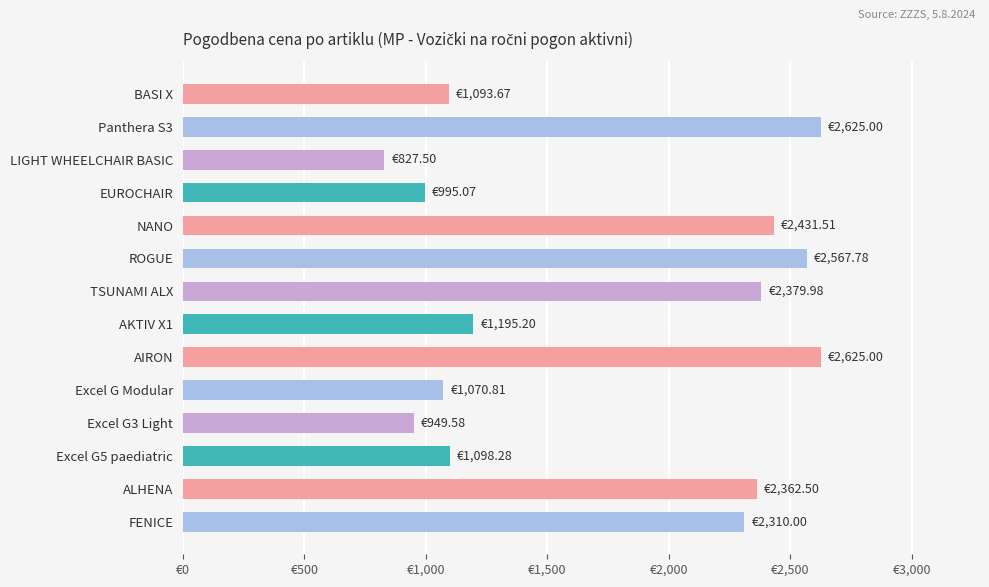

Does the chart contain any negative values?

No